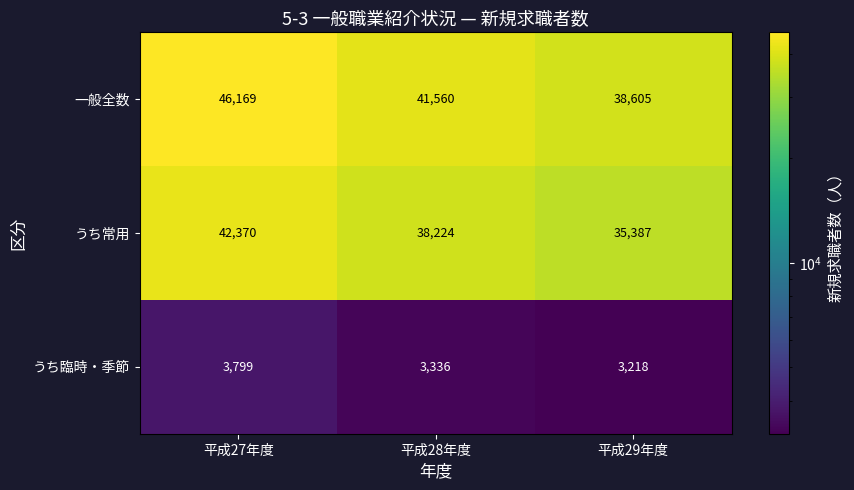

Is it true that うち臨時・季節 equals 1392 at 平成29年度?

False